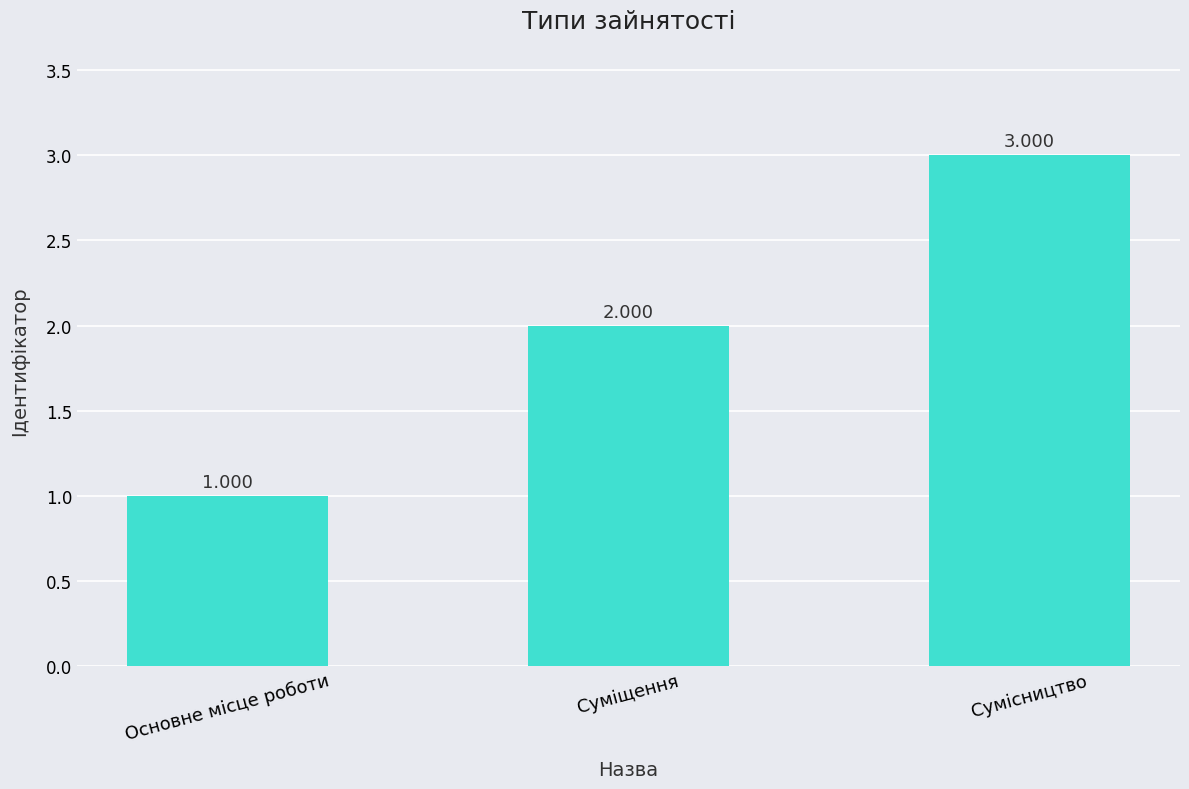

True or false: the data shows 0 at Основне місце роботи.

False